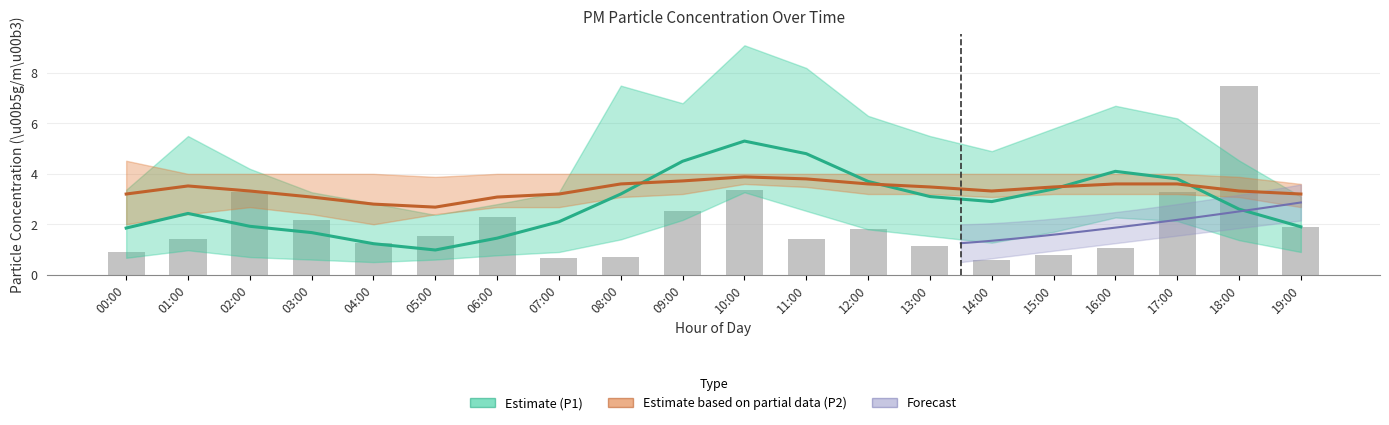

What is the maximum value for Raw P1 readings?

7.5